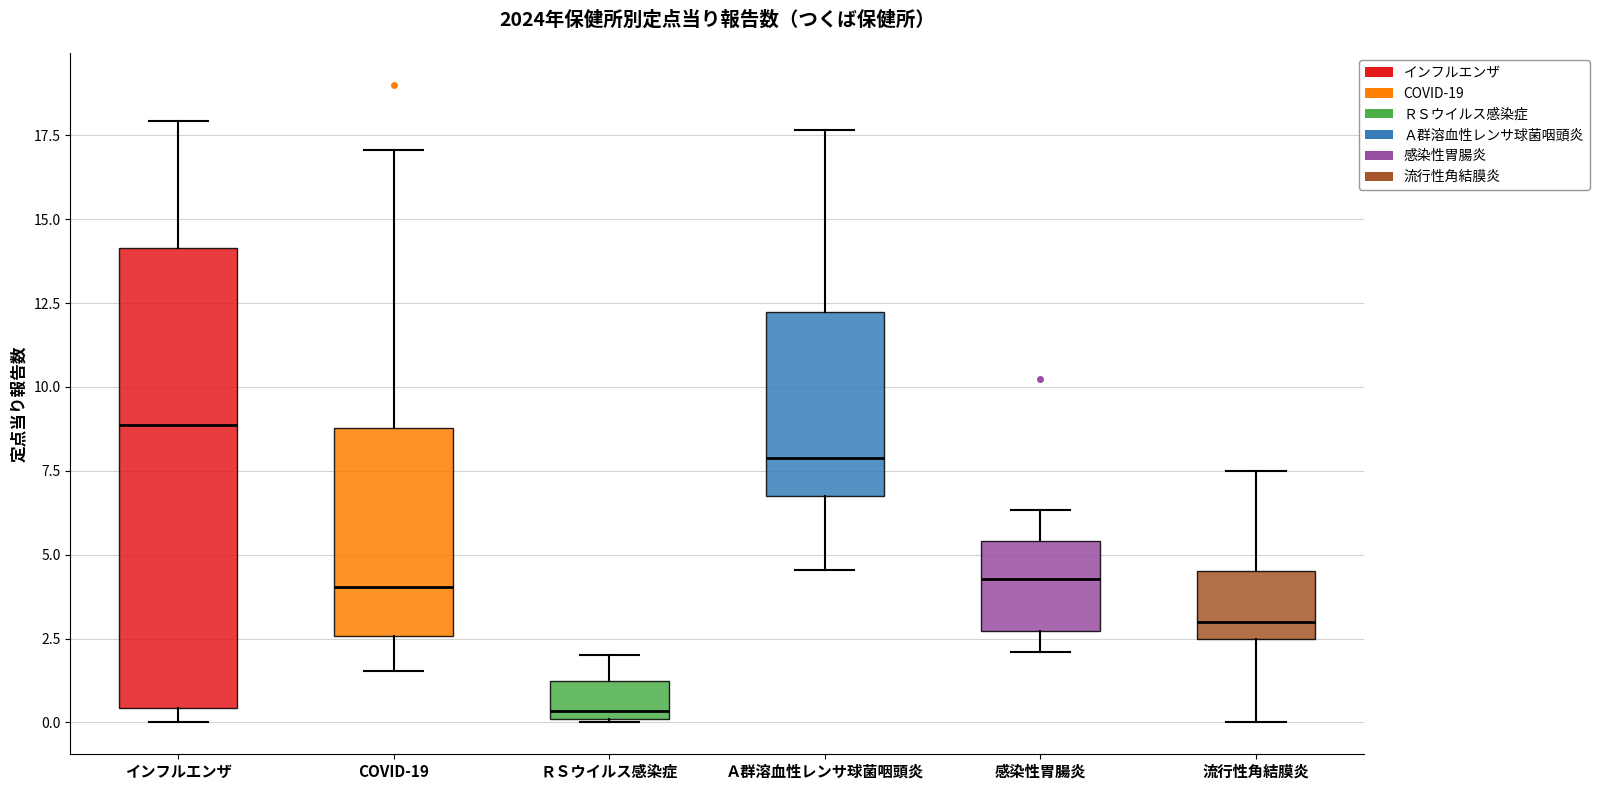

Reading left to right, transcribe this box plot: for each box, give where its median line is, the range the box spans, and where its two whiskers end, as read against the y-axis. The values are not printed on the chart, so give them approximately, as read against the axis.

インフルエンザ: median 9.0, box 0.5 to 14.0, whiskers 0.0 to 18.0
COVID-19: median 4.0, box 2.5 to 9.0, whiskers 1.5 to 17.0
ＲＳウイルス感染症: median 0.5, box 0.0 to 1.0, whiskers 0.0 to 2.0
Ａ群溶血性レンサ球菌咽頭炎: median 8.0, box 7.0 to 12.0, whiskers 4.5 to 17.5
感染性胃腸炎: median 4.5, box 2.5 to 5.5, whiskers 2.0 to 6.5
流行性角結膜炎: median 3.0, box 2.5 to 4.5, whiskers 0.0 to 7.5